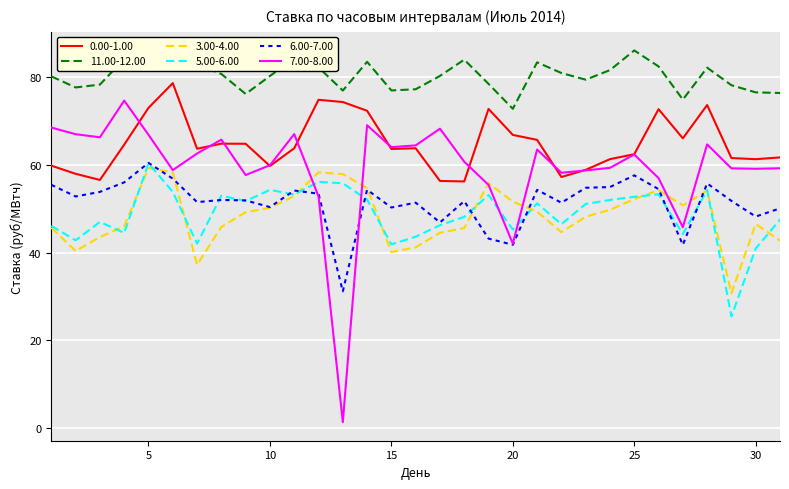

True or false: 3.00-4.00 and 11.00-12.00 intersect in this chart.

False